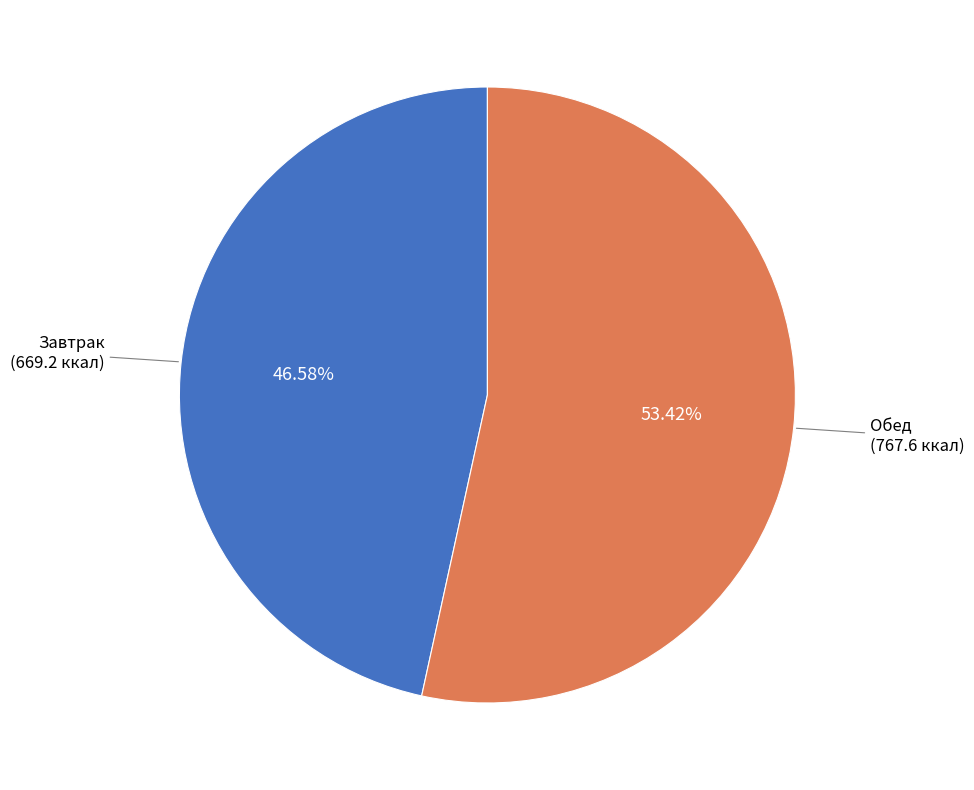

Do Обед and Завтрак together represent more than half of the pie?

Yes